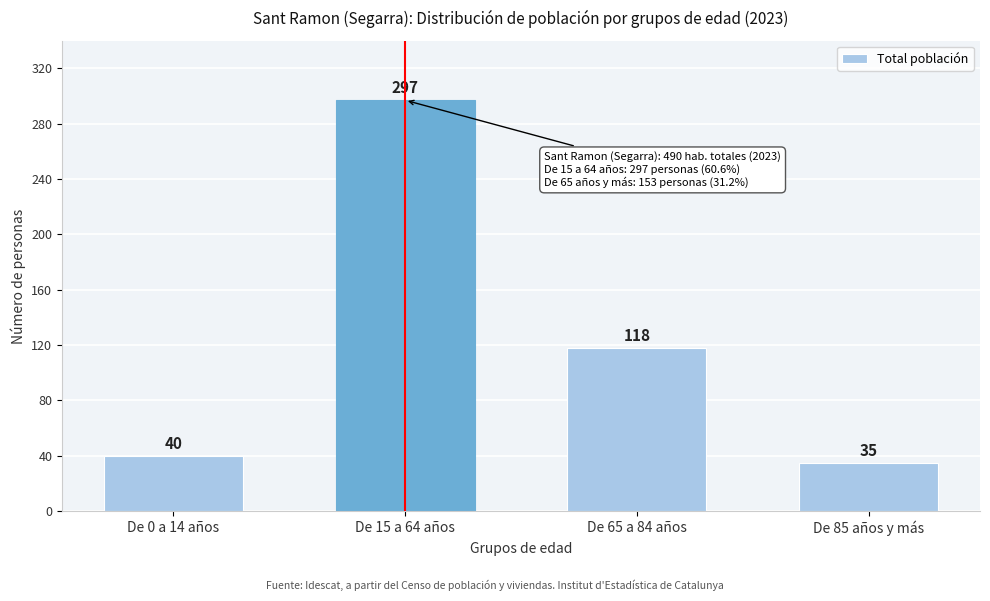

Reading right to left, transcribe all the data shown in this chart.

De 85 años y más=35	De 65 a 84 años=118	De 15 a 64 años=297	De 0 a 14 años=40